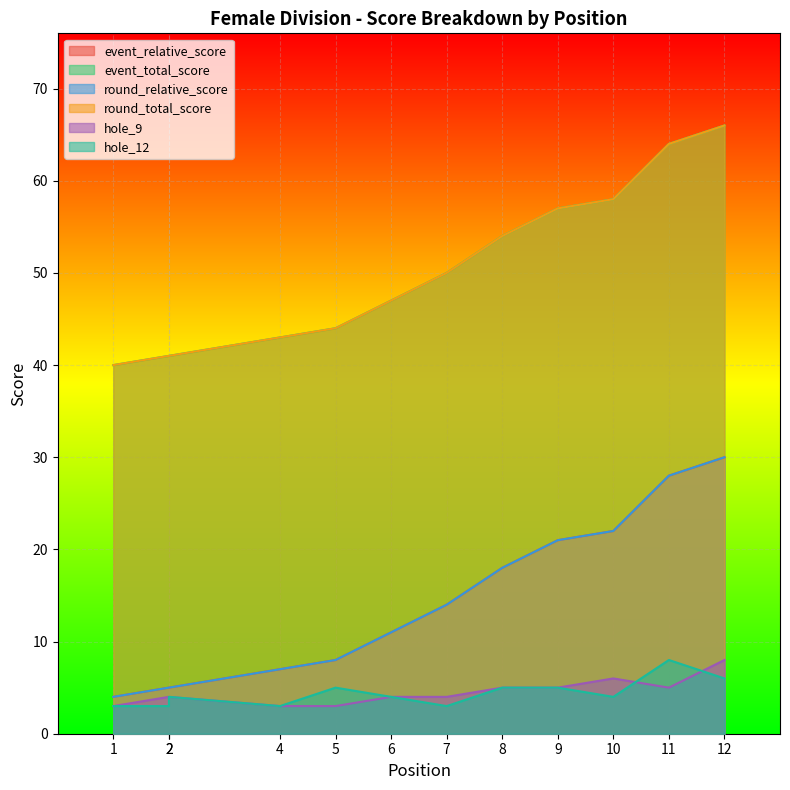

What is the value of the event_total_score point at the 10th from the left?

58